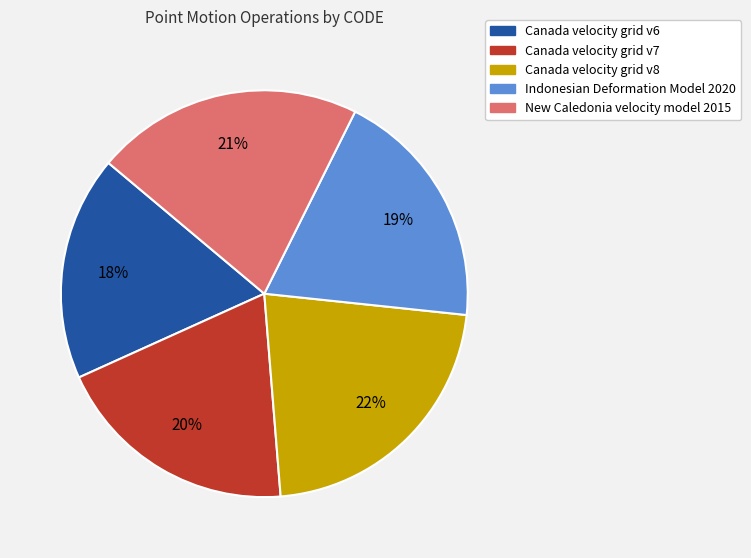

To the nearest percent, what is the difference between the largest and smallest slice percentages?

4%